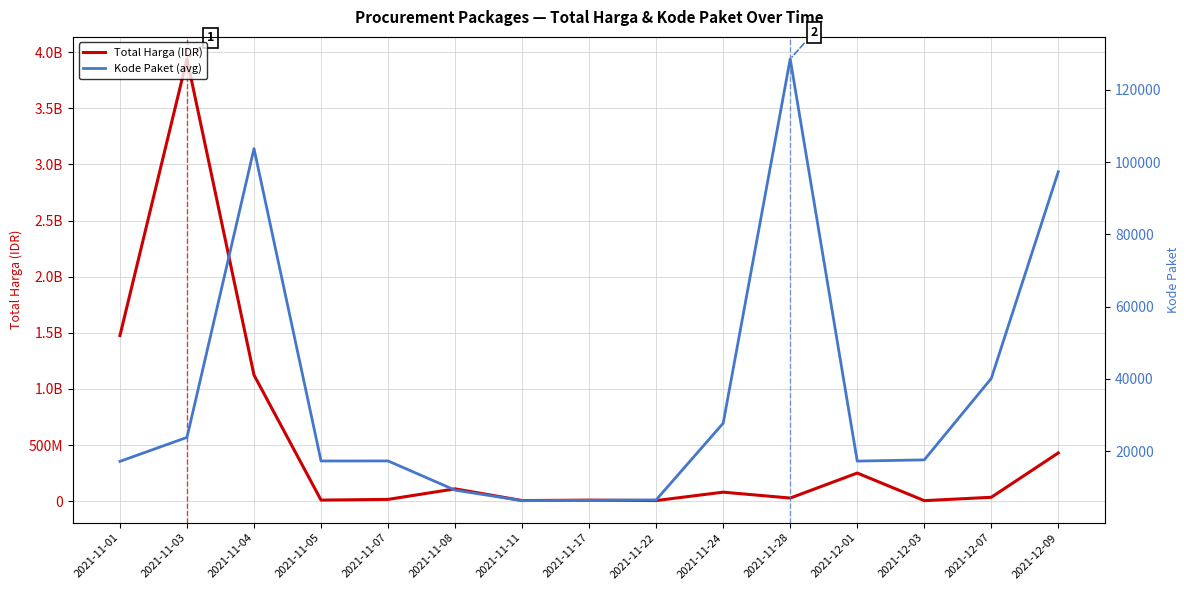

Which category has the highest value in the Kode Paket (avg) series?

2021-11-28